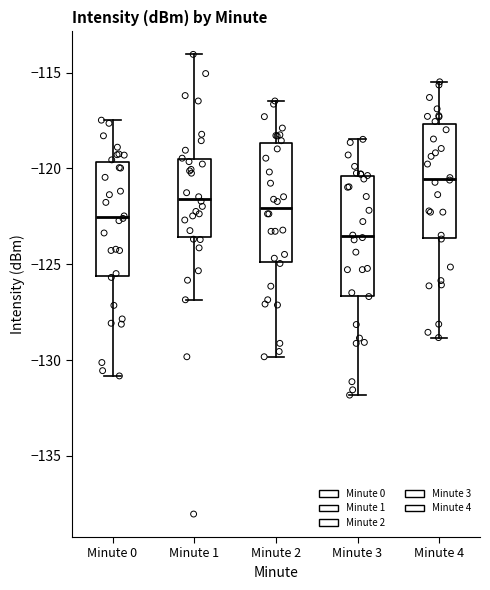

Which box has the lowest median line?

Minute 3